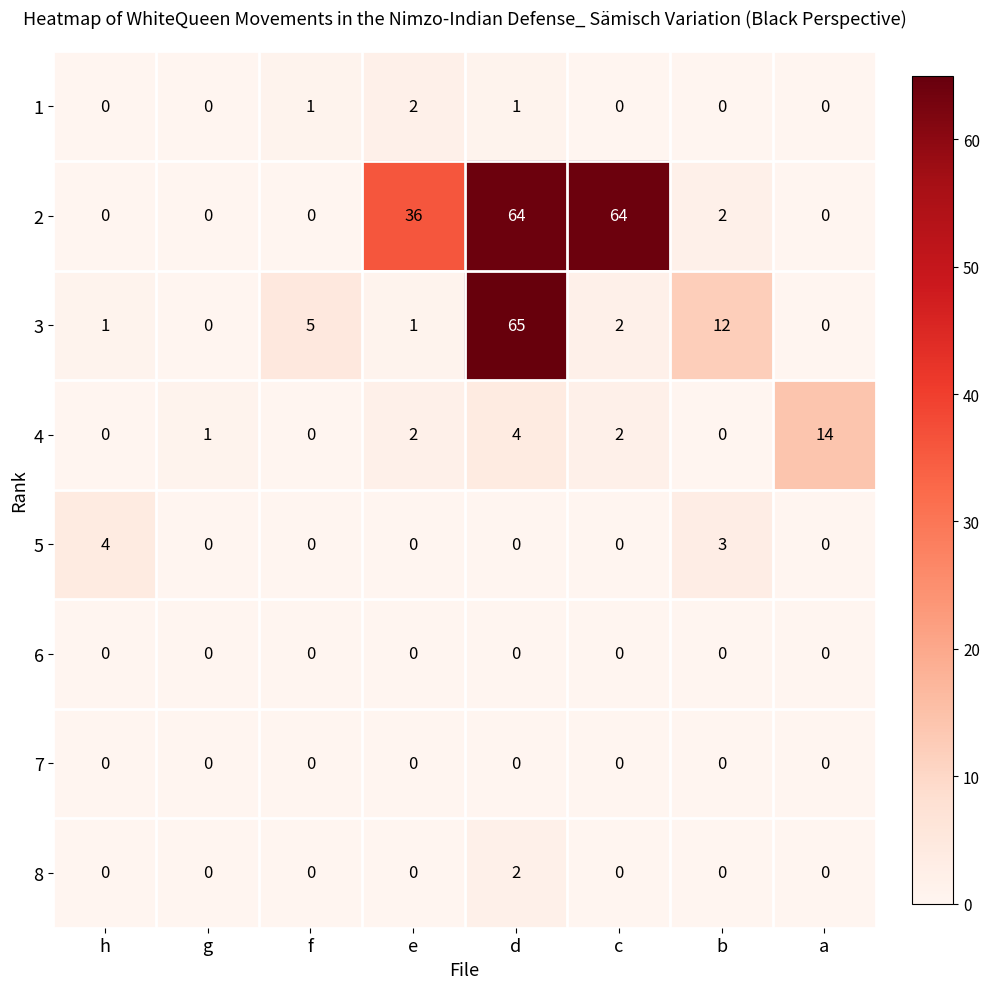

Which label corresponds to the largest value in the chart?

d